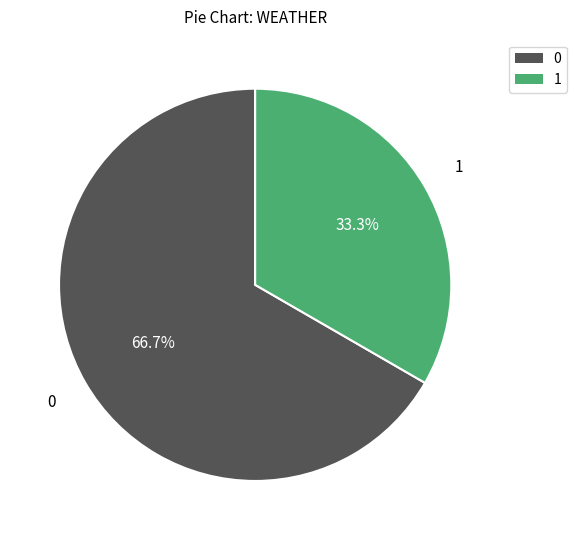

What percentage is the 1 slice, to the nearest percent?

33%